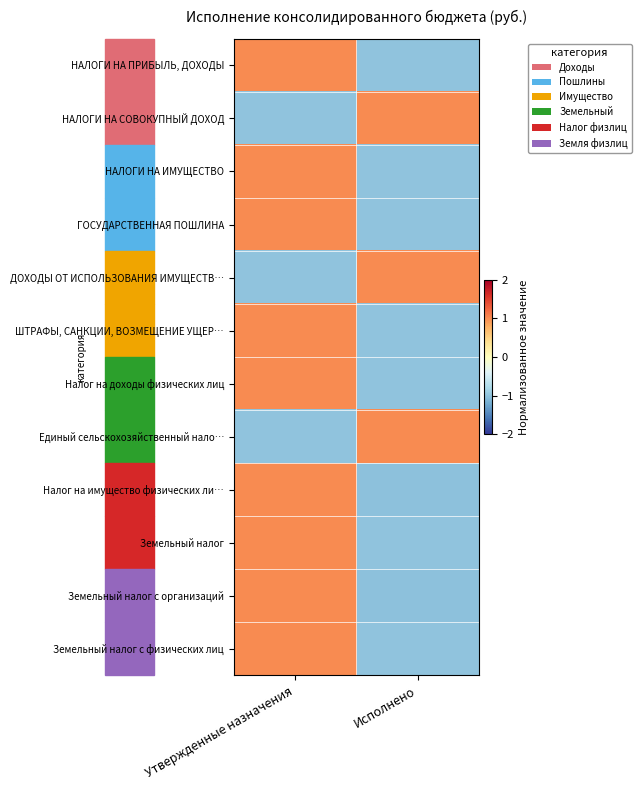

Which series changed the most between Утвержденные назначения and Исполнено?

НАЛОГИ НА ПРИБЫЛЬ, ДОХОДЫ